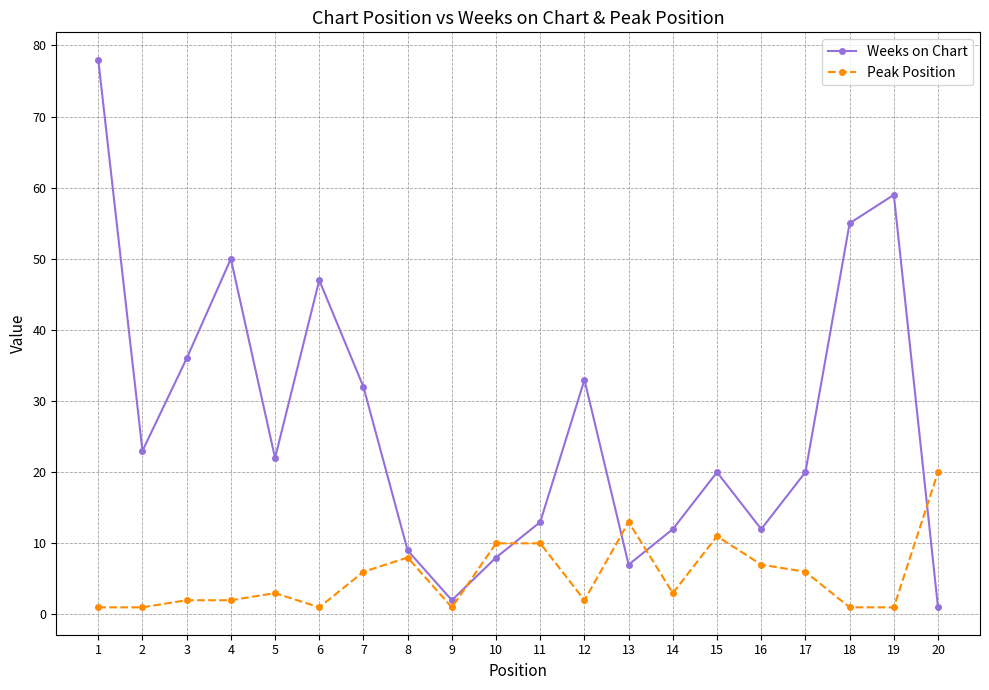

What is the value of the Peak Position point at the 3rd from the left?

2